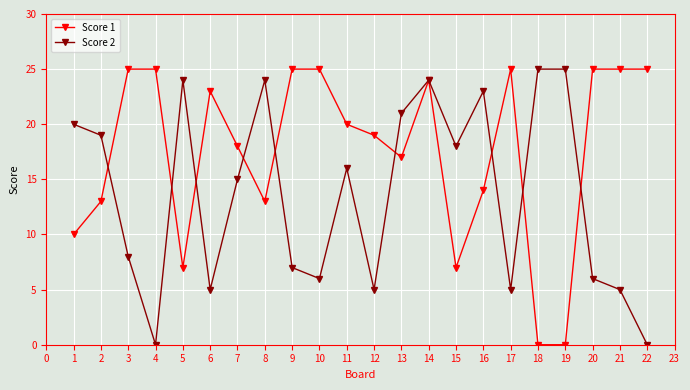

True or false: Score 2 has a value of 9 at 21.

False